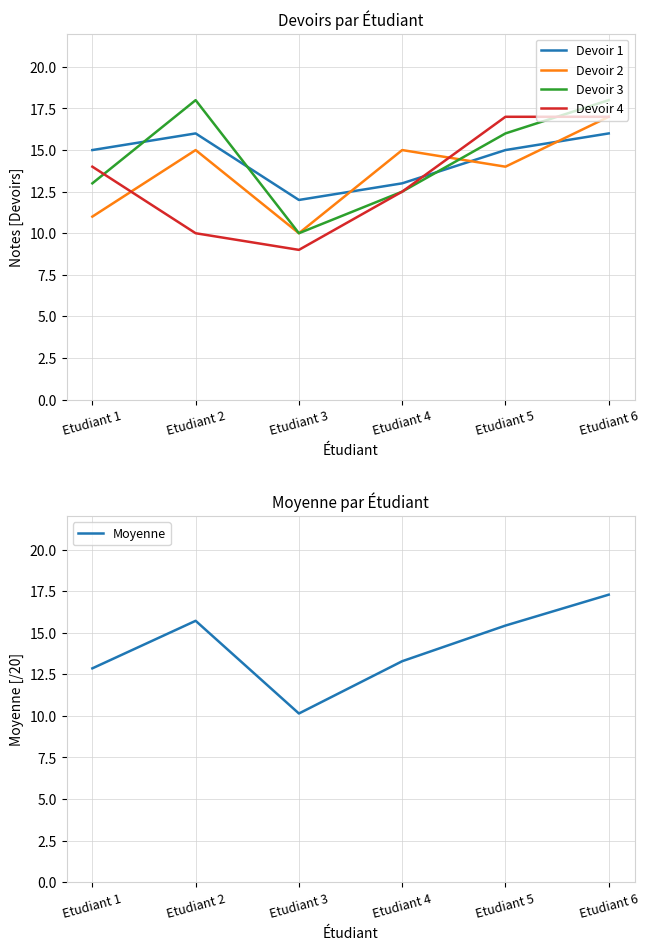

True or false: Devoir 4 has a value of 19.9 at Etudiant 4.

False